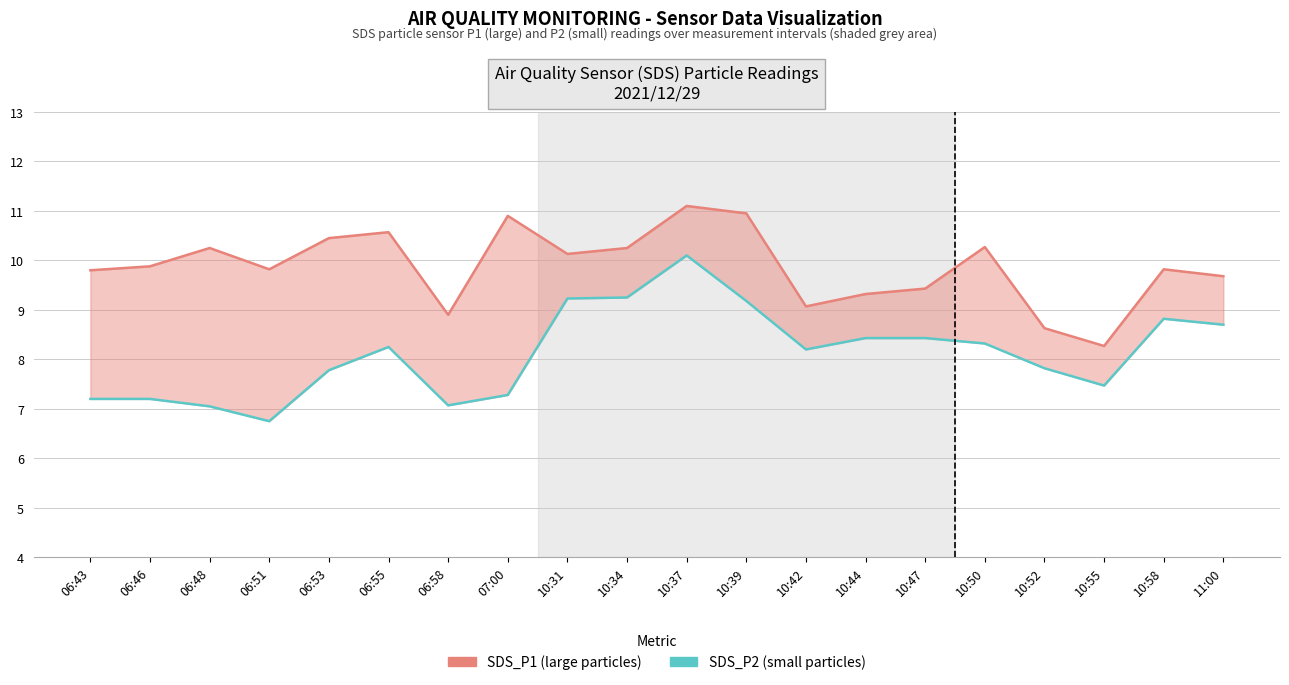

At how many categories does at least one series exceed 8?

20